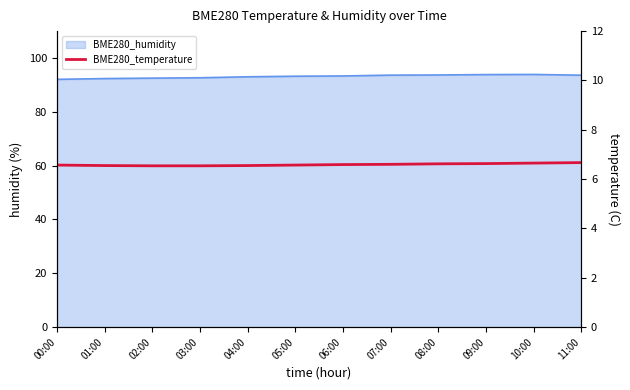

Between 08:00 and 03:00, which is larger?

08:00